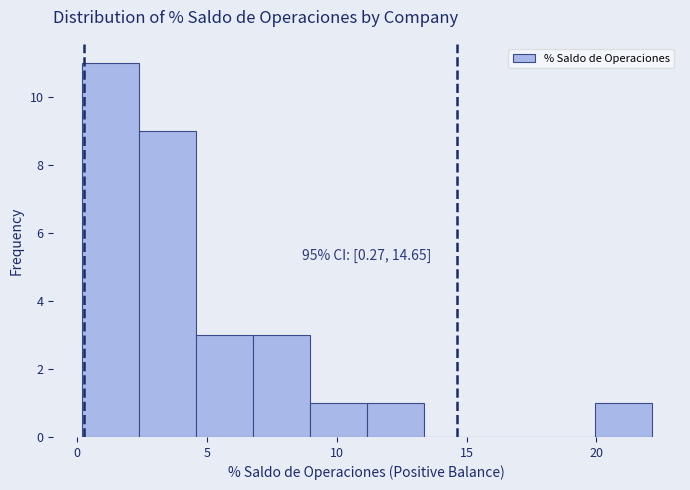

Over which range of the x-axis is the bar tallest?

0.0 to 2.5